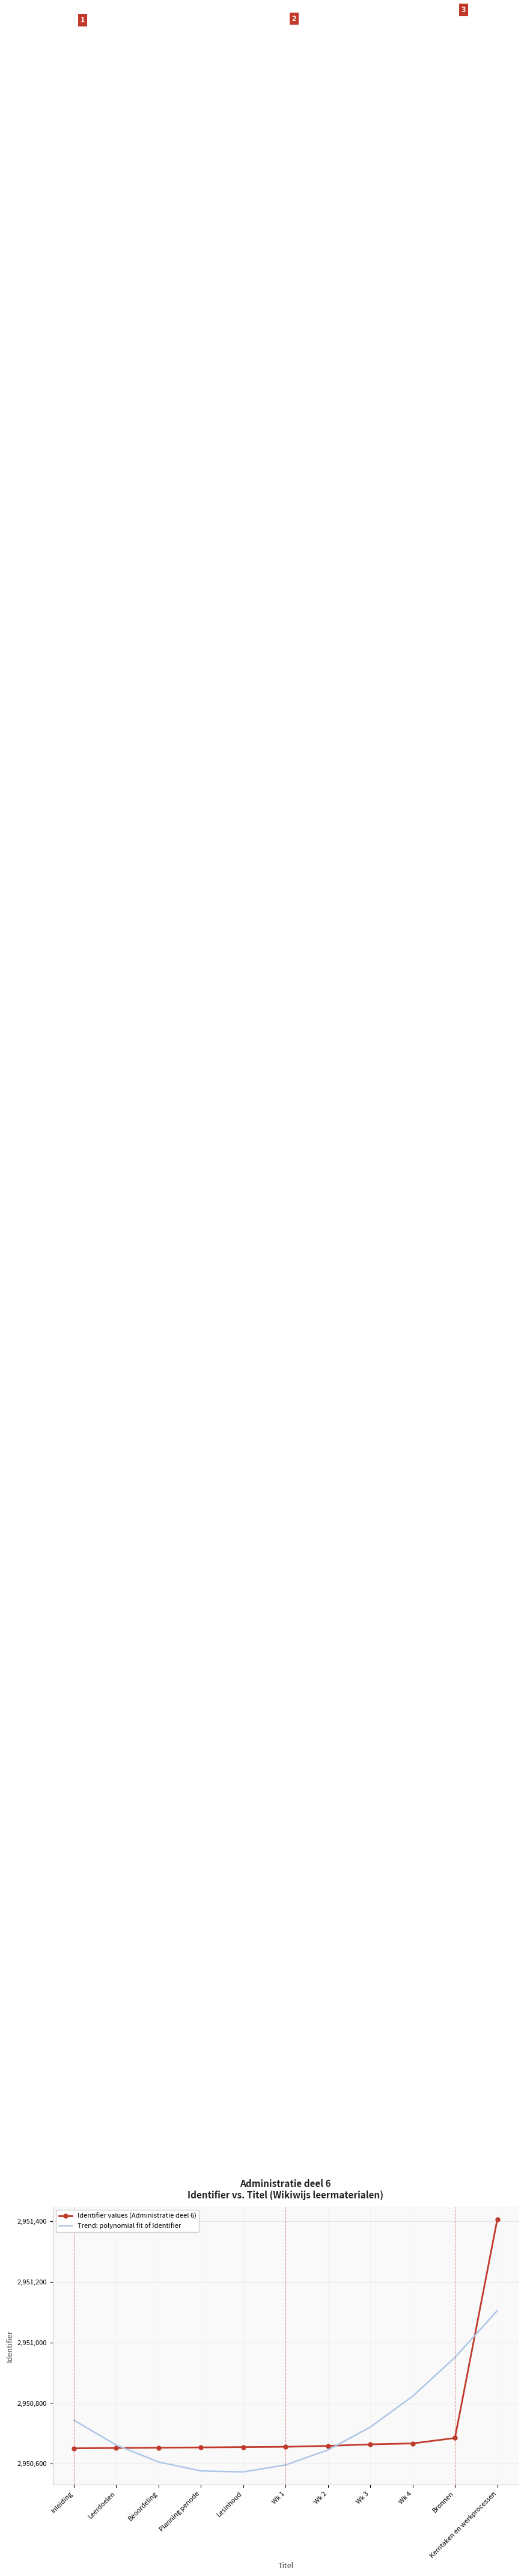

Which category has the highest value in the Trend: polynomial fit of Identifier series?

Kerntaken en werkprocessen